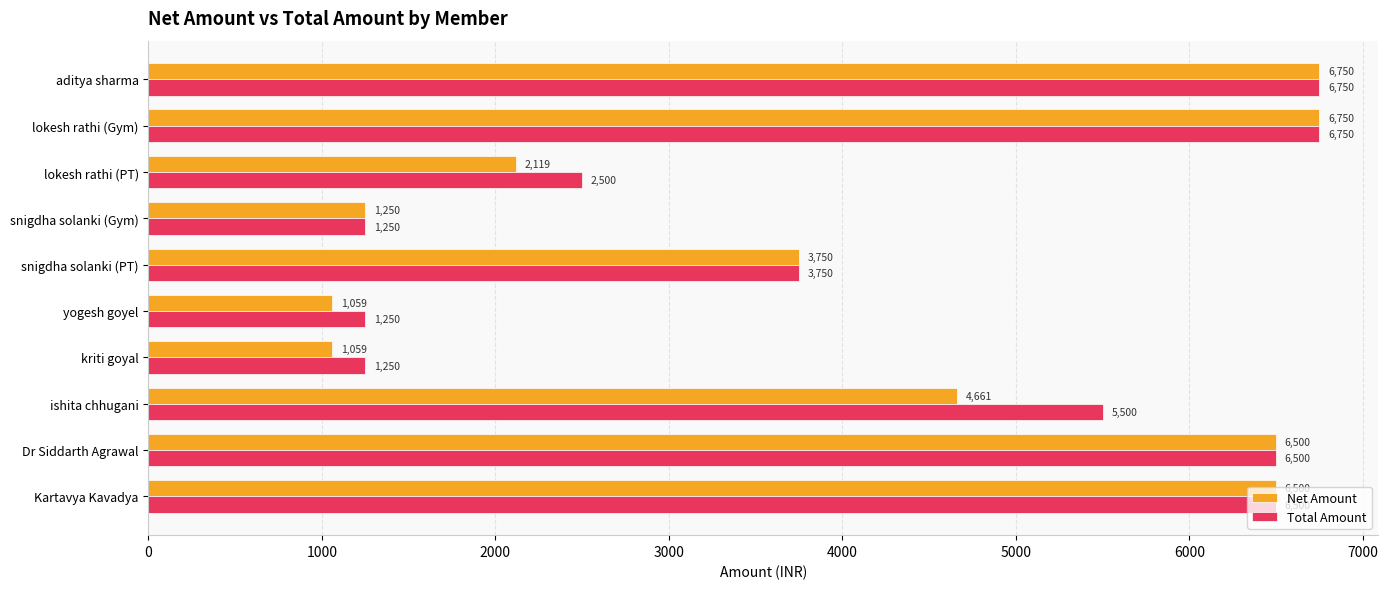

List the series in order of their overall mean, highest first.

Total Amount, Net Amount